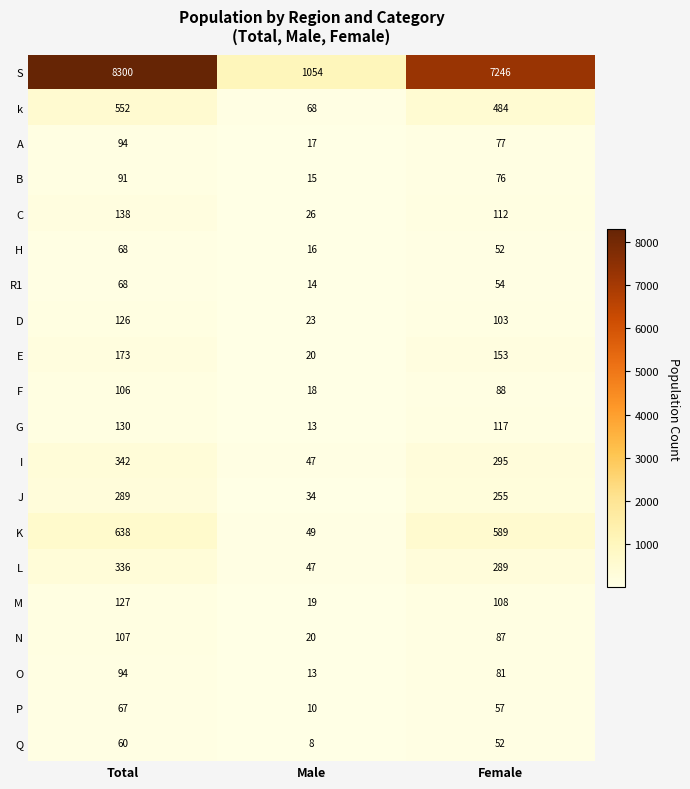

Between Male and Female, which series saw the biggest shift?

S